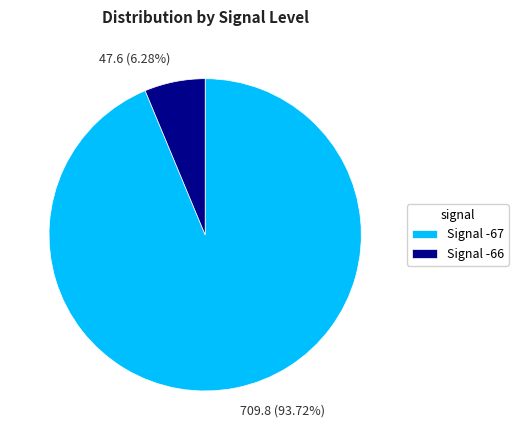

Is there any slice that represents more than half of the pie?

Yes